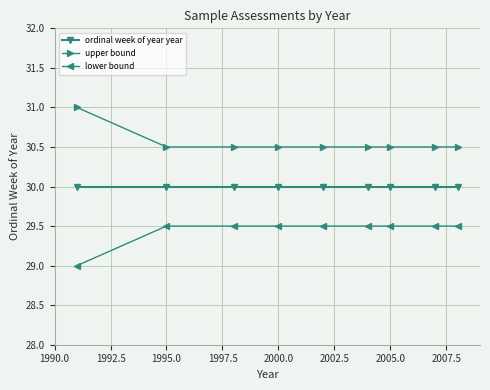

At how many categories does at least one series exceed 29?

9